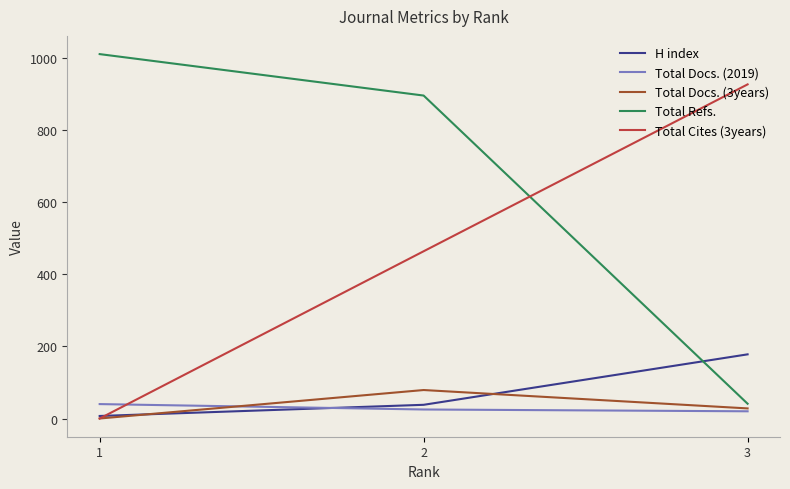

Which has a higher value, 2 or 1?

2